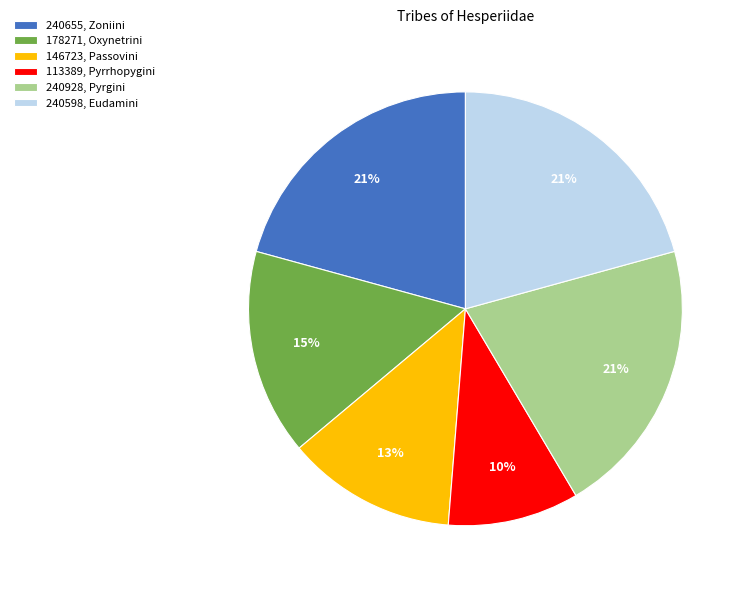

True or false: 146723, Passovini accounts for 13% of the total.

True